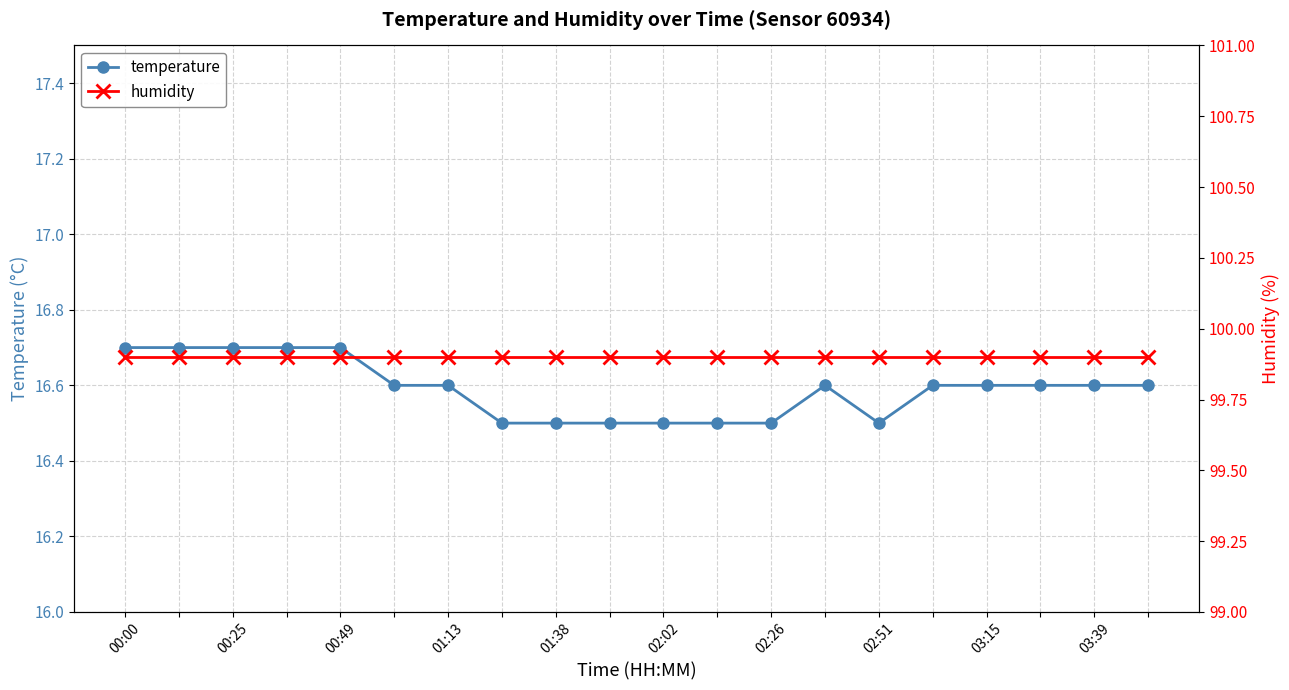

Is it true that humidity equals 29.3 at 12?

False